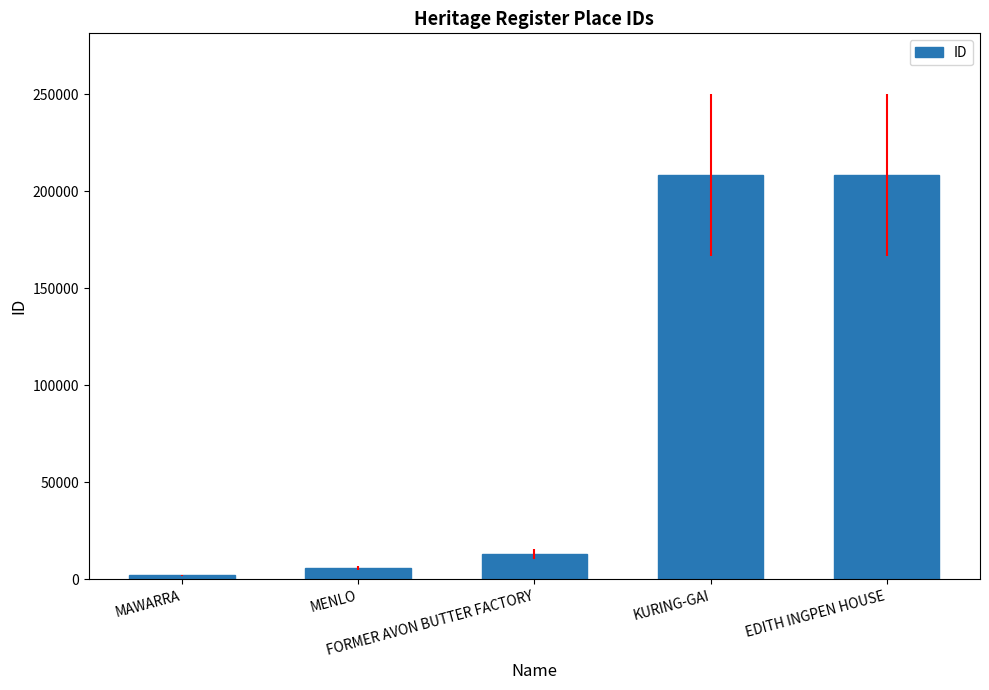

What is the label of the 2nd bar from the left?

MENLO